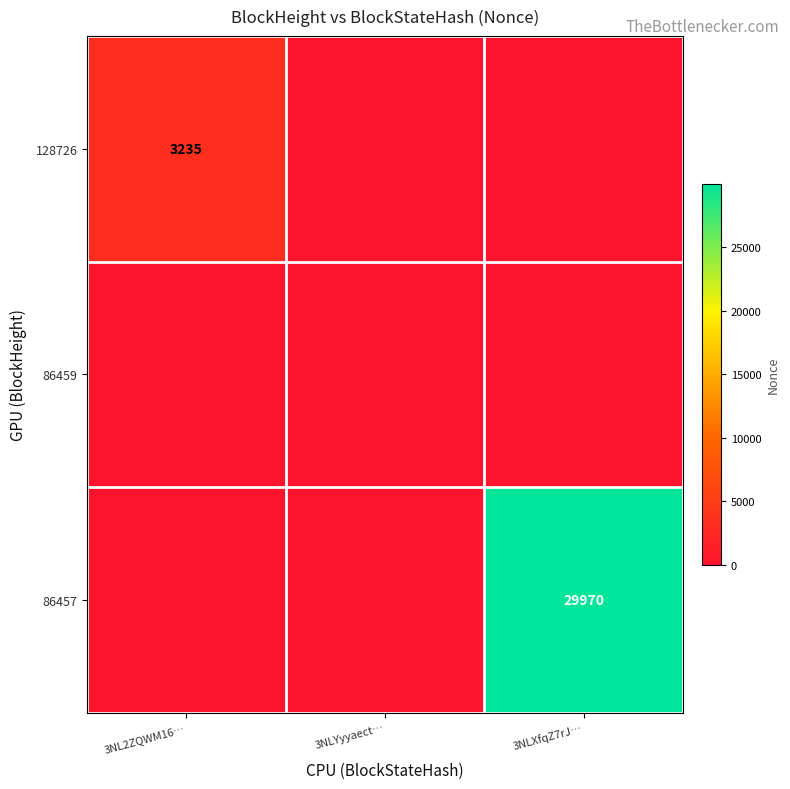

What is the total value across all series at 3NL2ZQWM16…?

3235